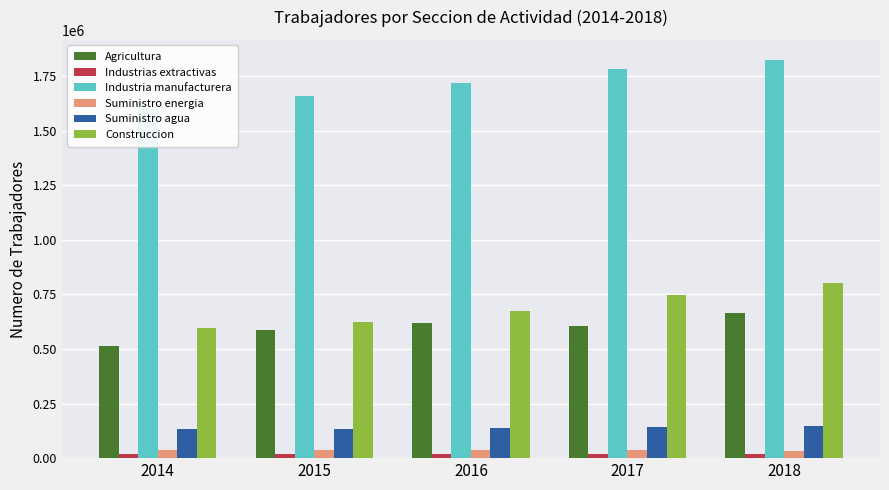

Where is Suministro agua nearest to the value 140536?

2016